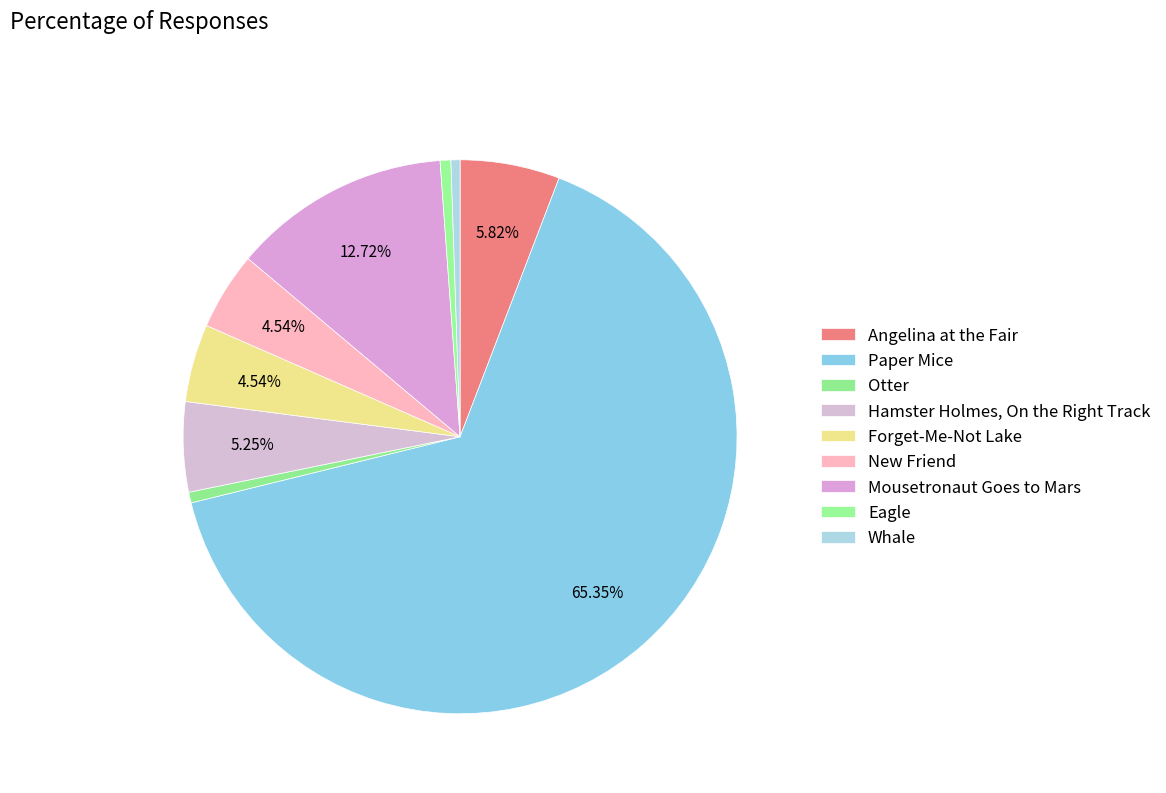

How many segments does this pie chart have?

9